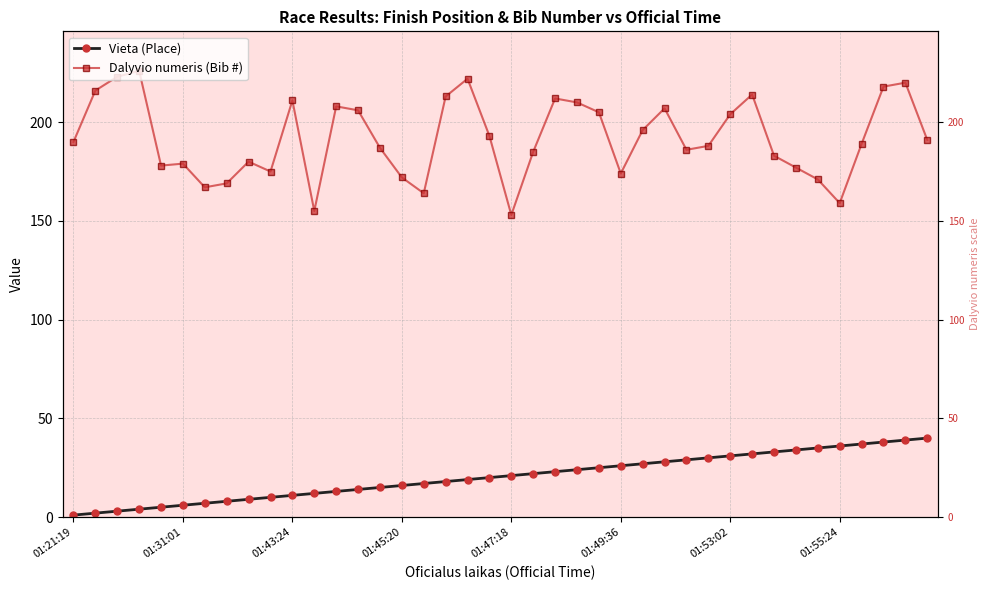

What are all the series names shown in the legend?

Vieta (Place), Dalyvio numeris (Bib #)